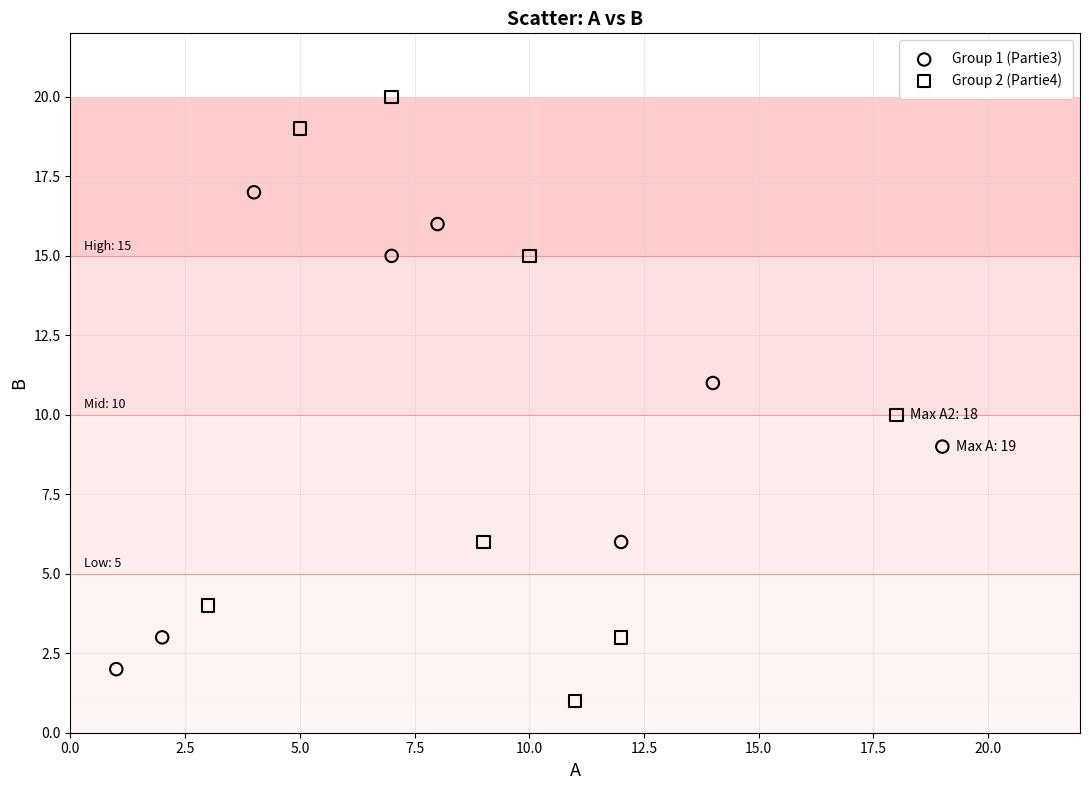

Which series reaches the maximum Y coordinate?

Group 2 (Partie4)